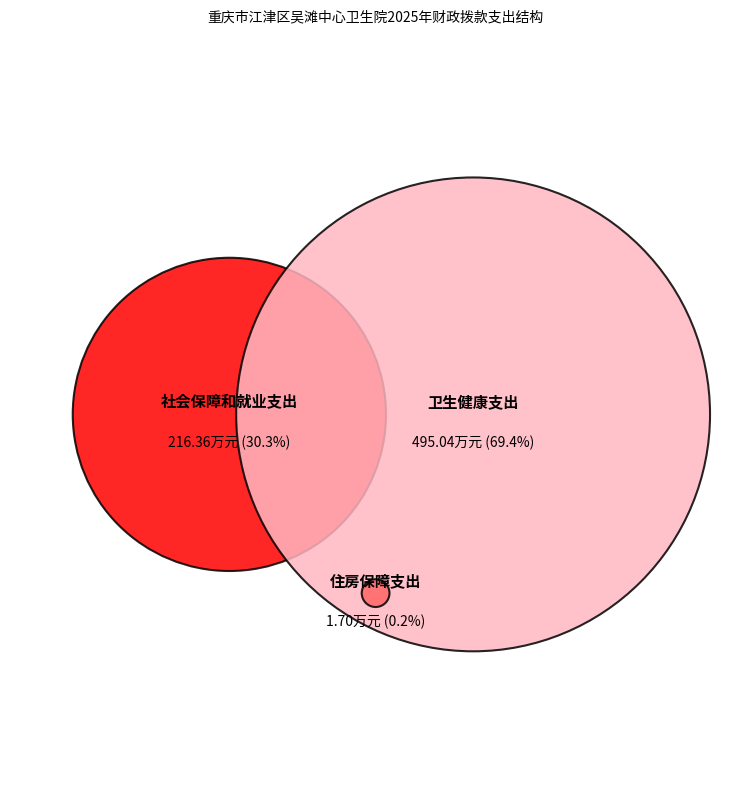

How many slices are in this pie chart?

3